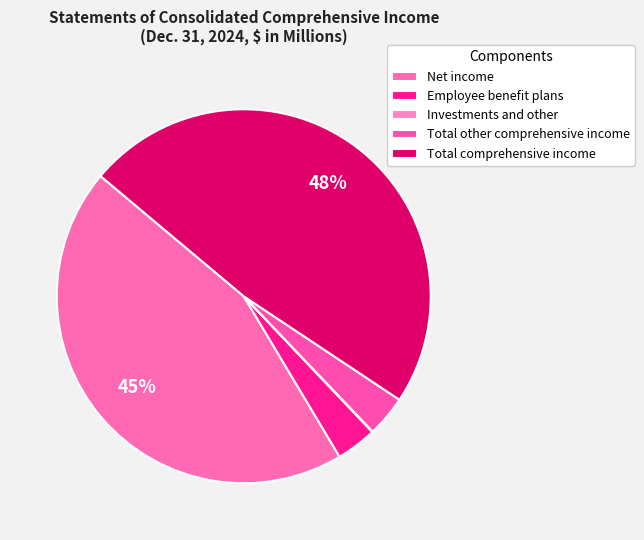

Approximately how many times larger is the value at Net income compared to Total comprehensive income?

0.9